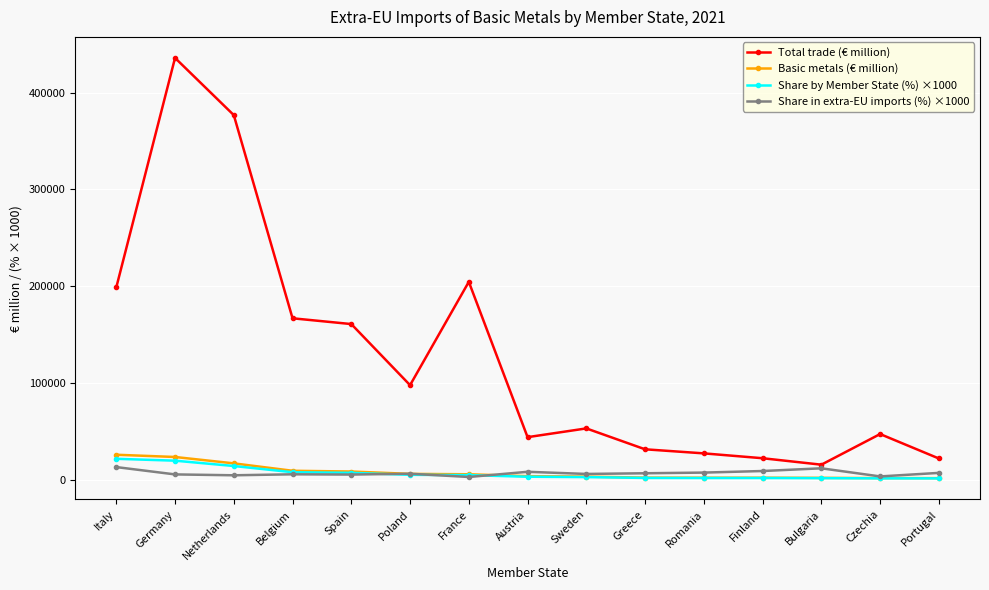

At which category is the sum across all series the highest?

Germany